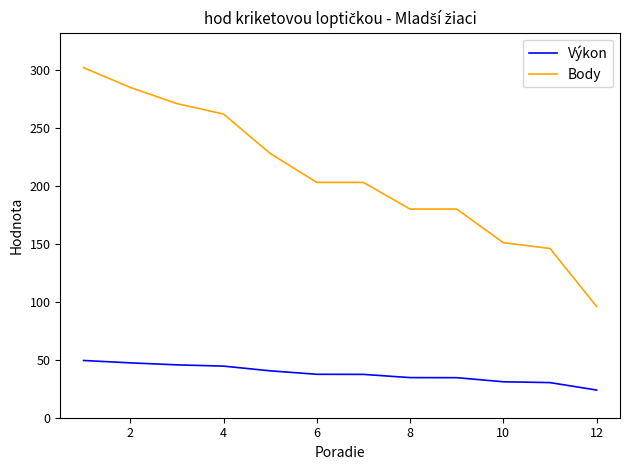

Does the chart display data point markers on the line(s)?

No